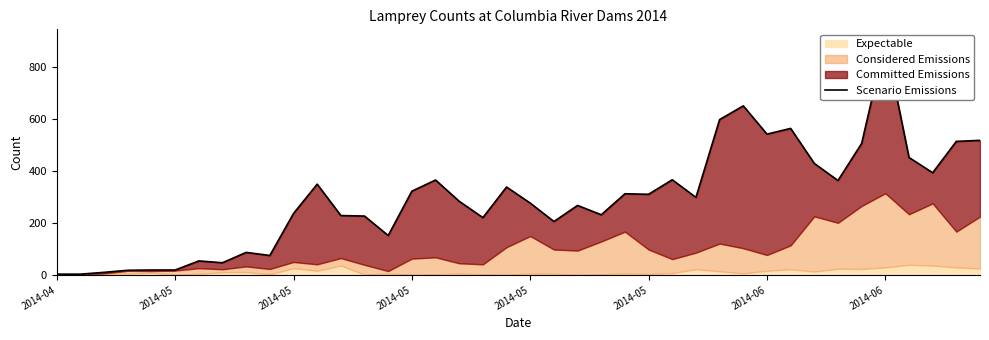

Where is the data nearest to the value 452?

36